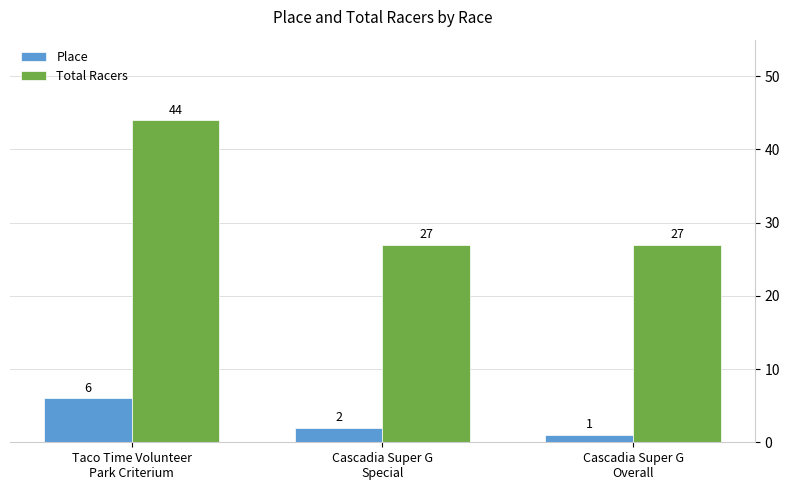

What is the value of the Total Racers bar at the 1st from the left?

44